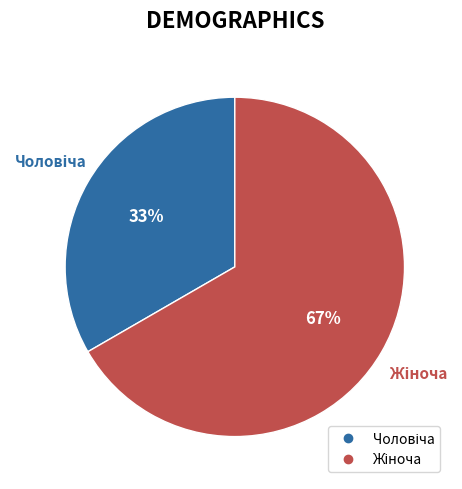

How many slices are in this pie chart?

2